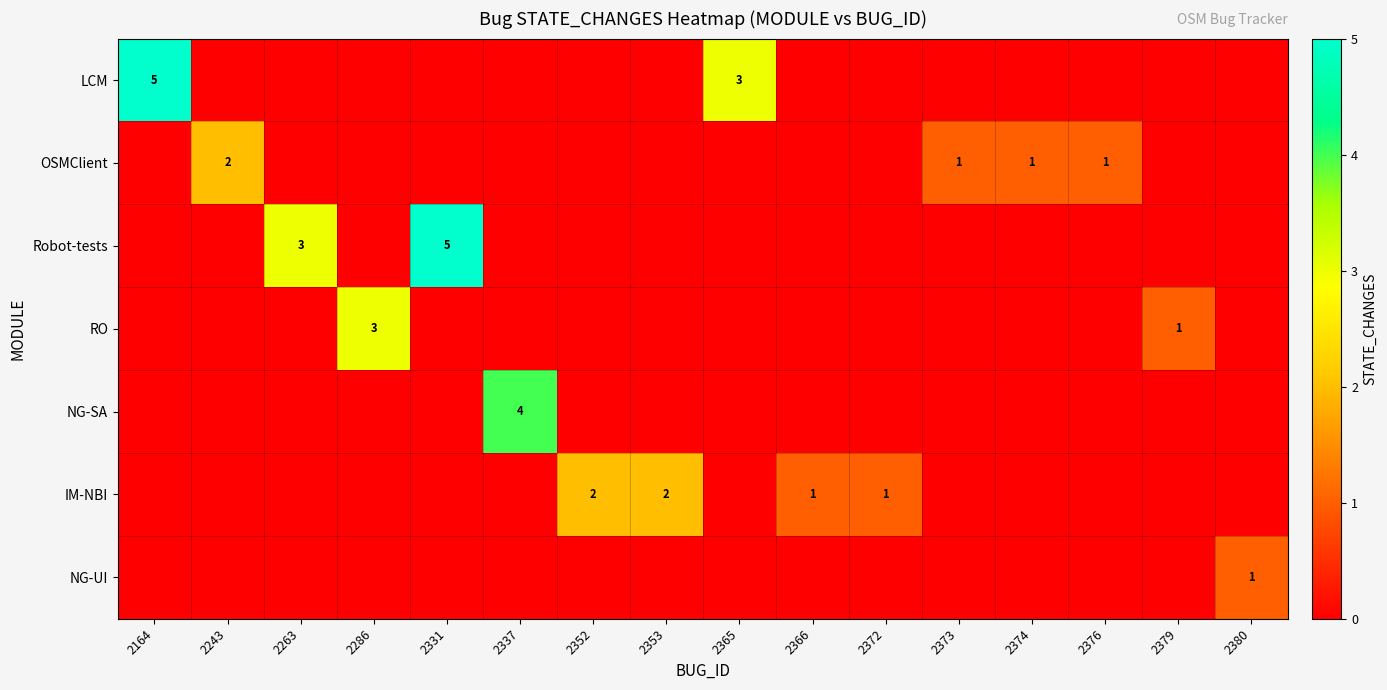

True or false: IM-NBI has a value of 1 at 2372.

True